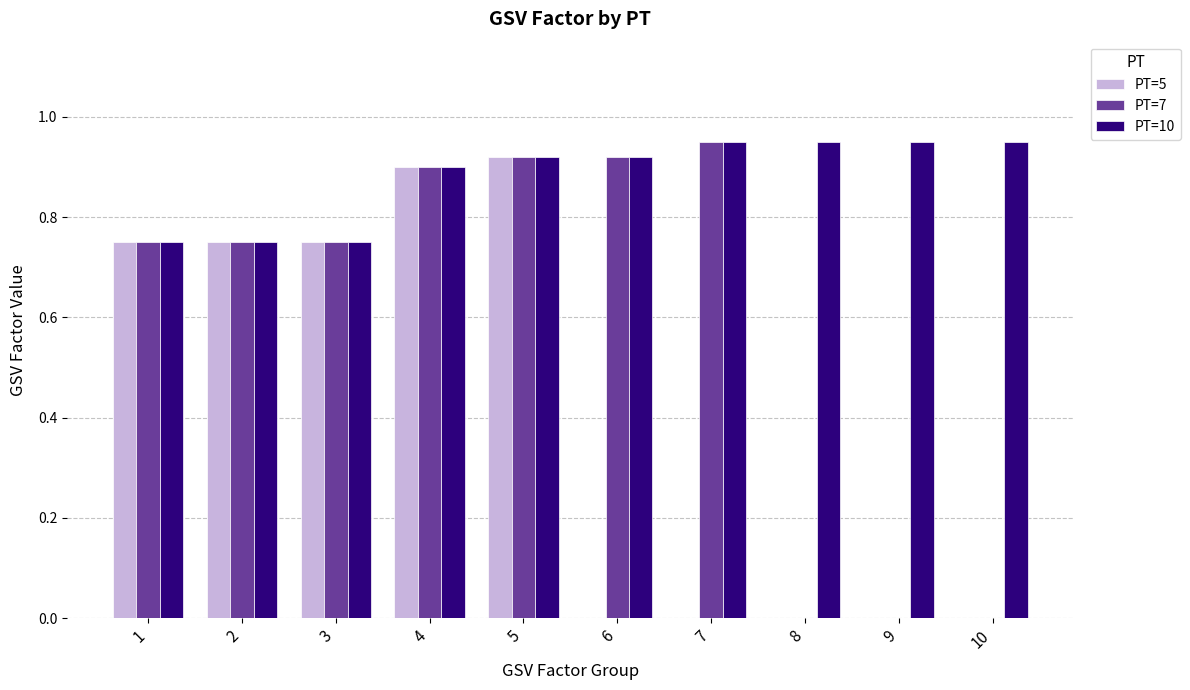

What is the sum of all PT=5 values?

4.1